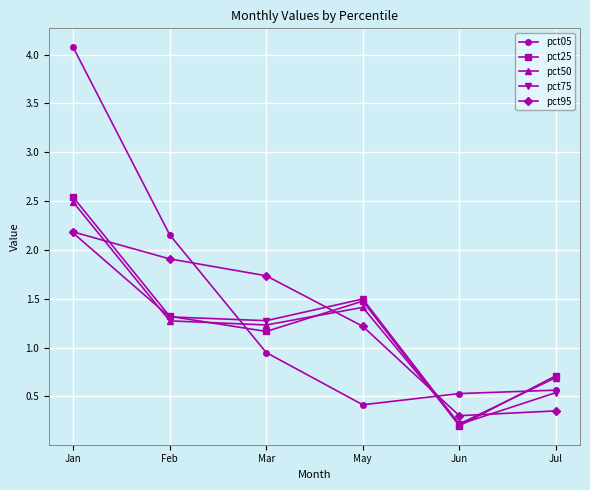

What is the total value across all series at May?

6.0